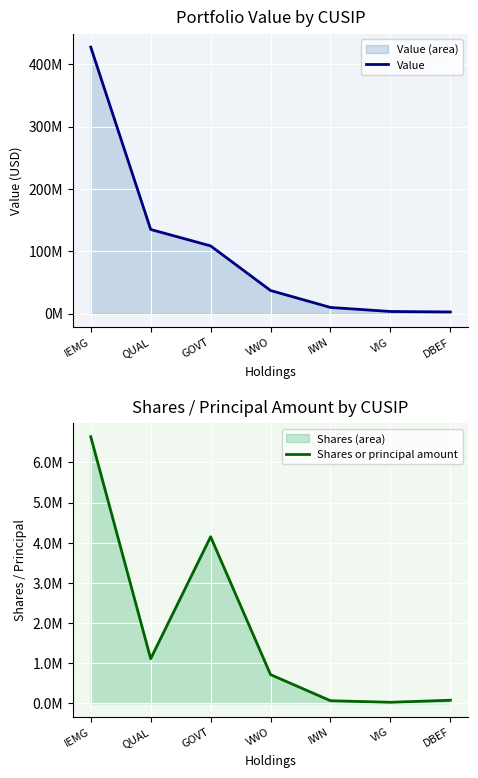

What is the label of the 2nd point from the left?

QUAL